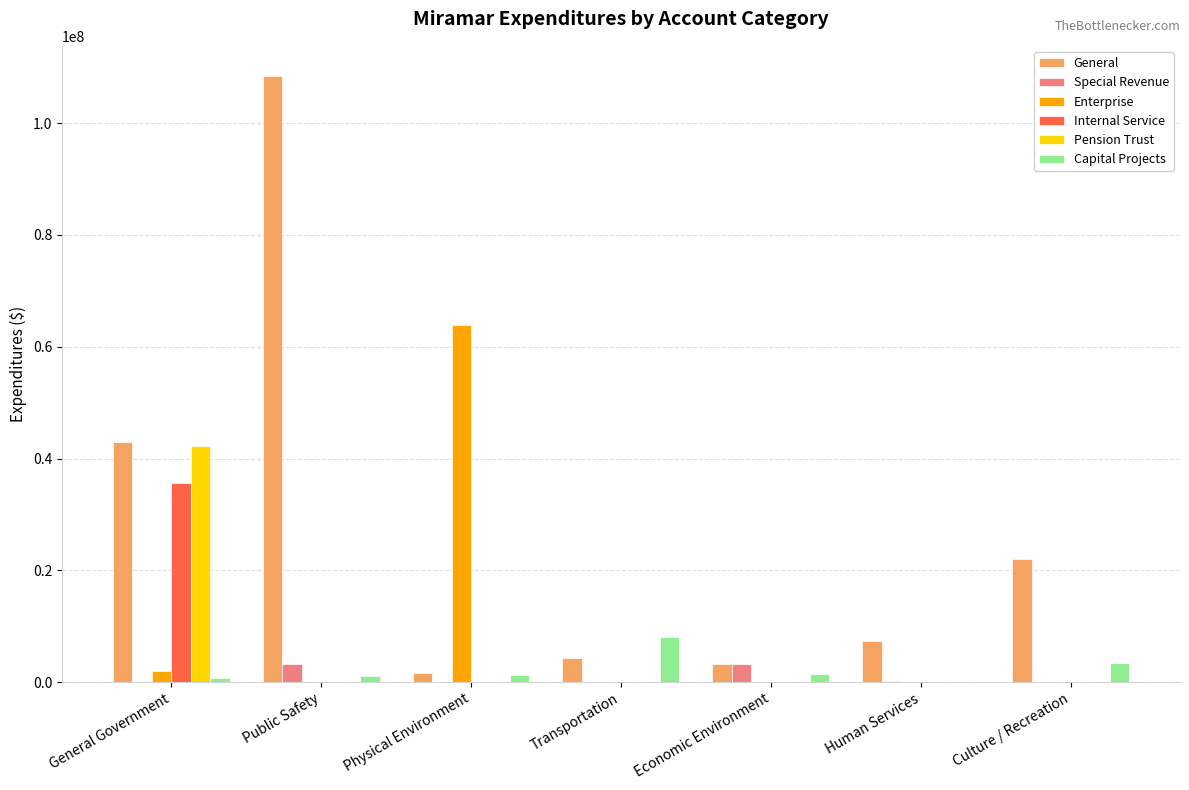

True or false: Enterprise has a value of 0 at Transportation.

True